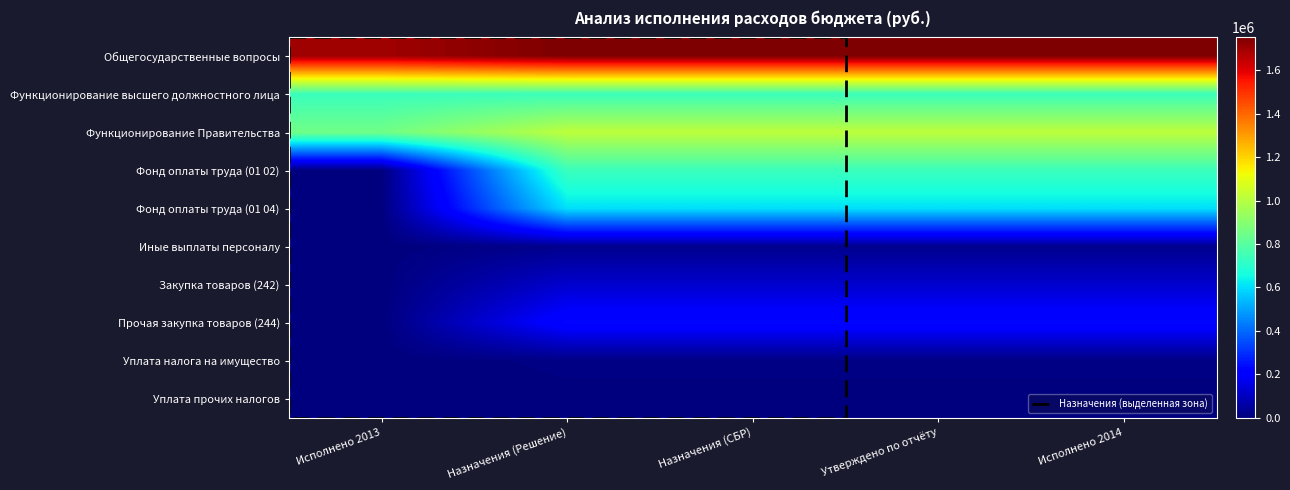

The value of Фонд оплаты труда (01 02) at Утверждено по отчёту is 990075.3. True or false?

False